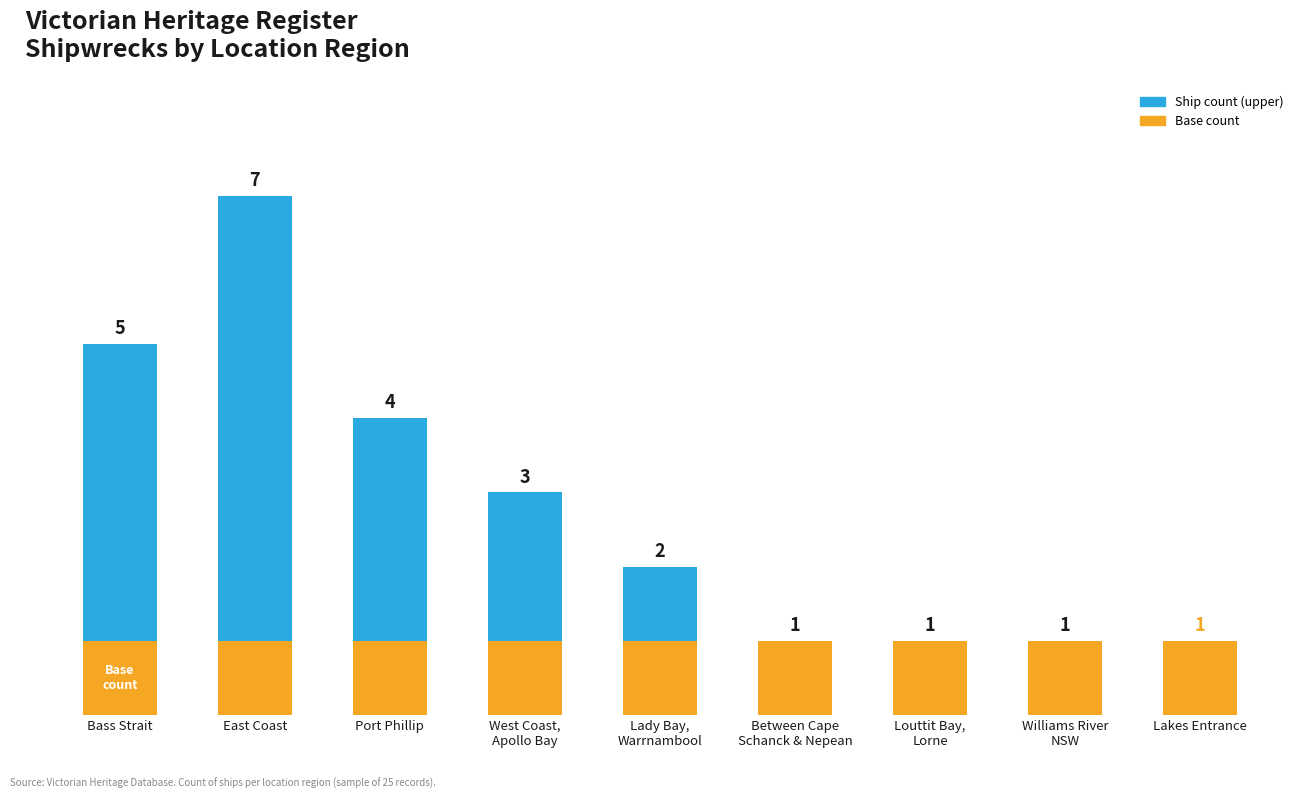

At which category is the sum across all series the highest?

East Coast